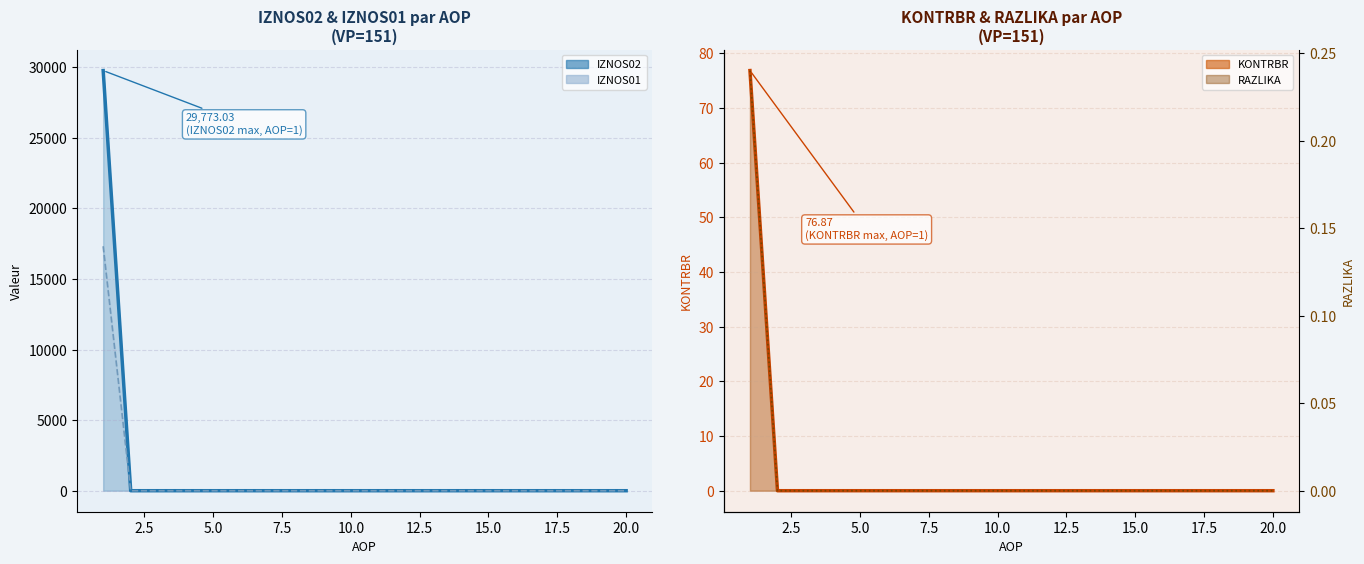

The value of RAZLIKA at 4 is 0.0. True or false?

True